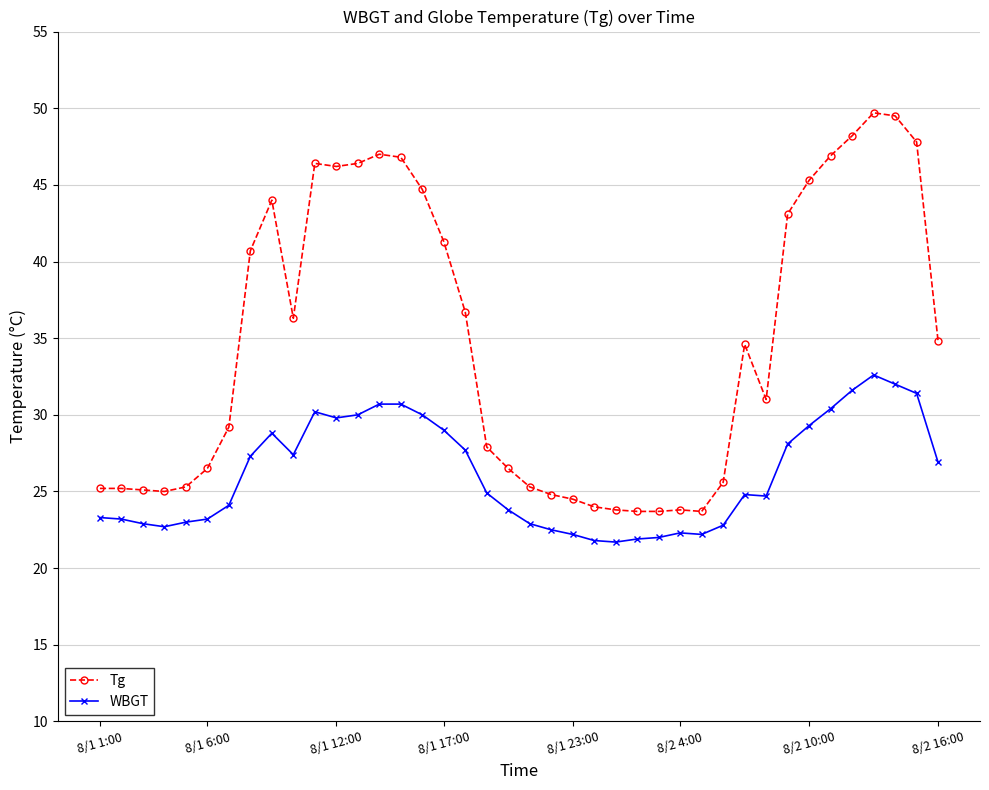

What is the value of the Tg point at the 4th from the left?

25.0